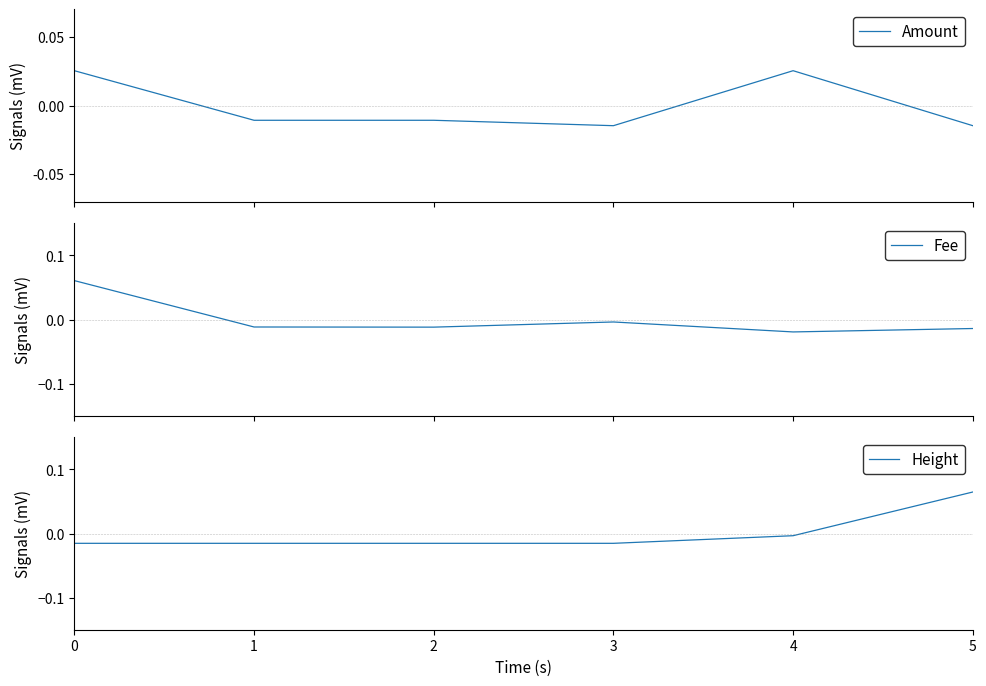

Which label corresponds to the largest value in the chart?

5